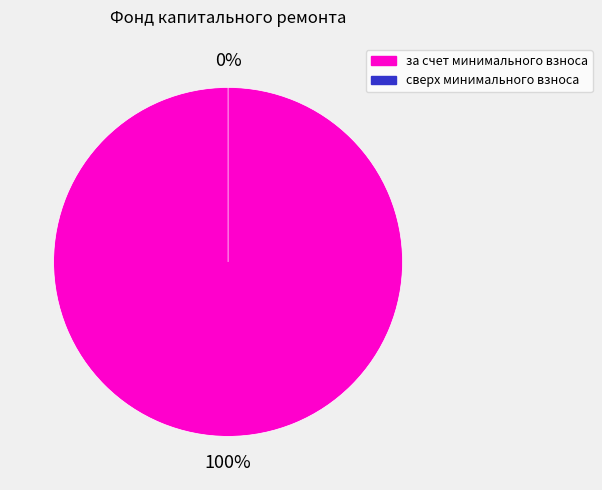

Which slice is the largest?

за счет минимального взноса